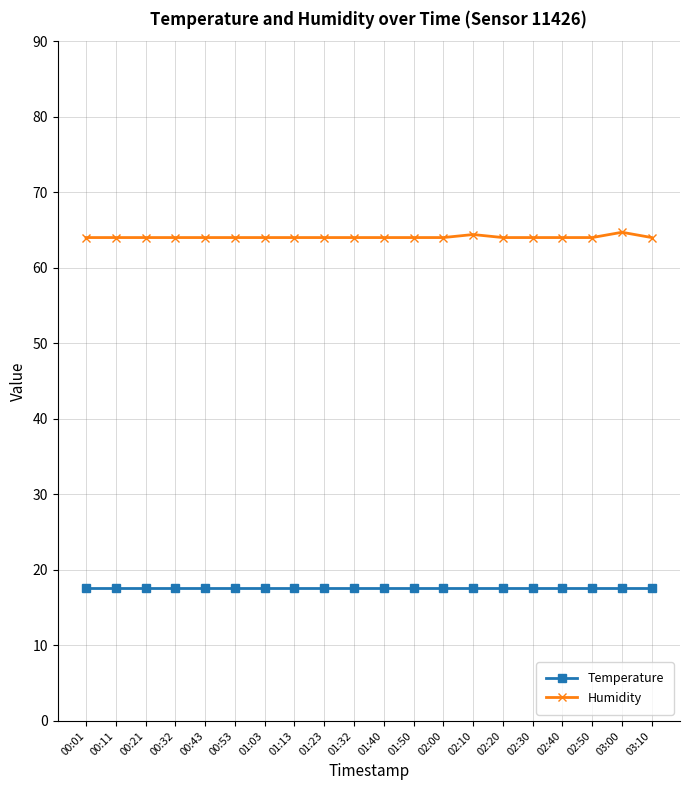

True or false: Humidity and Temperature cross at least once.

False